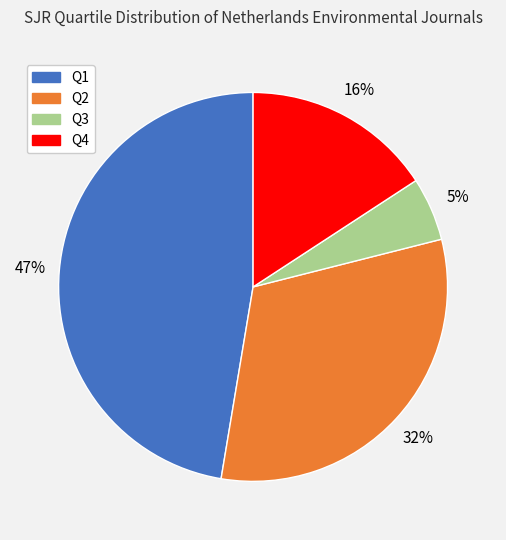

The Q2 slice represents 32% of the pie. True or false?

True